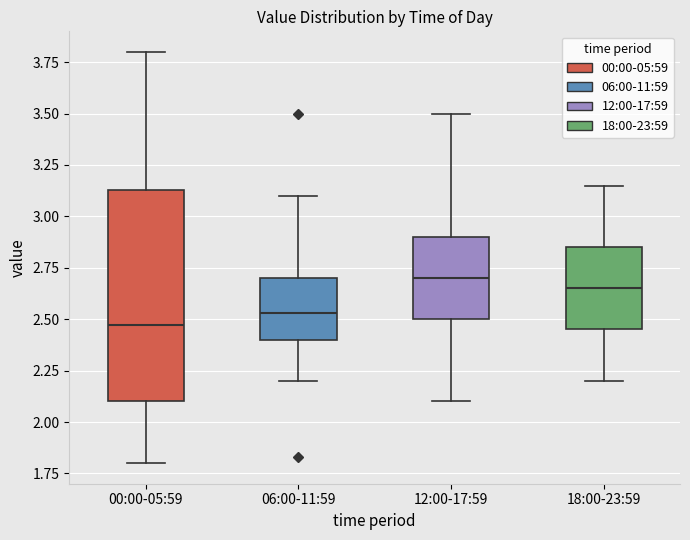

Reading left to right, transcribe this box plot: for each box, give where its median line is, the range the box spans, and where its two whiskers end, as read against the y-axis. The values are not printed on the chart, so give them approximately, as read against the axis.

00:00-05:59: median 2.45, box 2.10 to 3.15, whiskers 1.80 to 3.80
06:00-11:59: median 2.55, box 2.40 to 2.70, whiskers 2.20 to 3.10
12:00-17:59: median 2.70, box 2.50 to 2.90, whiskers 2.10 to 3.50
18:00-23:59: median 2.65, box 2.45 to 2.85, whiskers 2.20 to 3.15